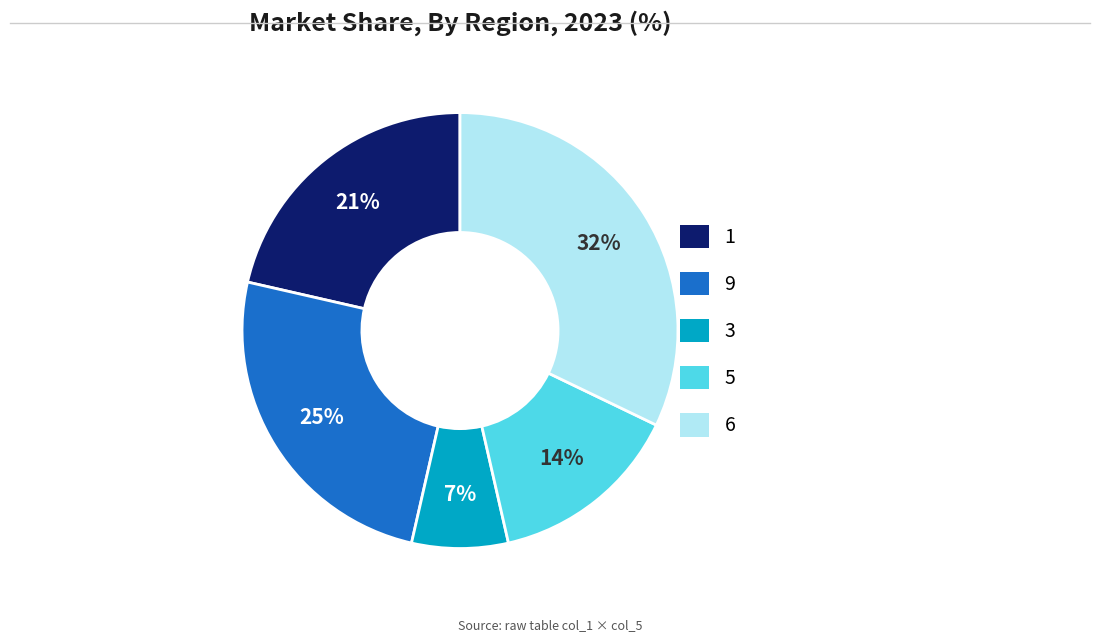

Does any single category account for the majority?

No